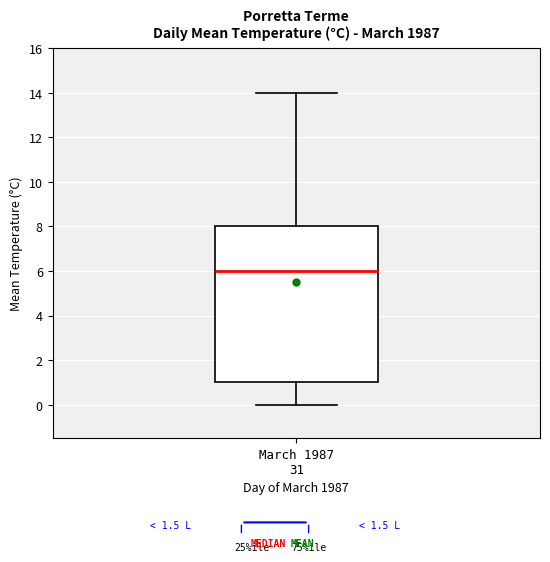

Read this box plot against the y-axis: the position of the median line, the range covered by the box, and the ends of both whiskers. The values are not printed on the chart, so give them approximately, as read against the axis.

median 6, box 1 to 8, whiskers 0 to 14